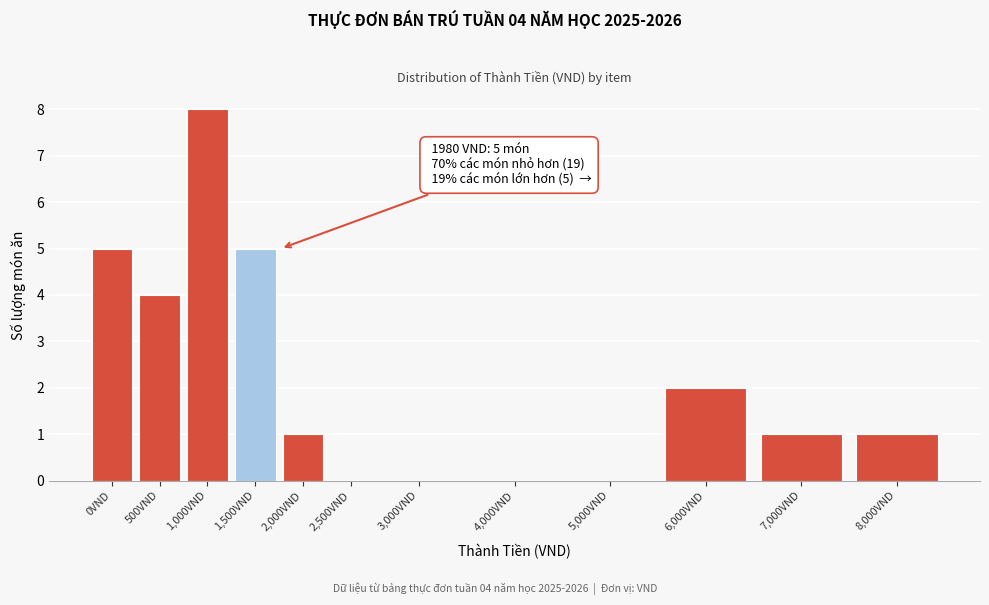

Reading left to right, extract all data points from this chart.

0VND=5	500VND=4	1,000VND=8	1,500VND=5	2,000VND=1	2,500VND=0	3,000VND=0	4,000VND=0	5,000VND=0	6,000VND=2	7,000VND=1	8,000VND=1